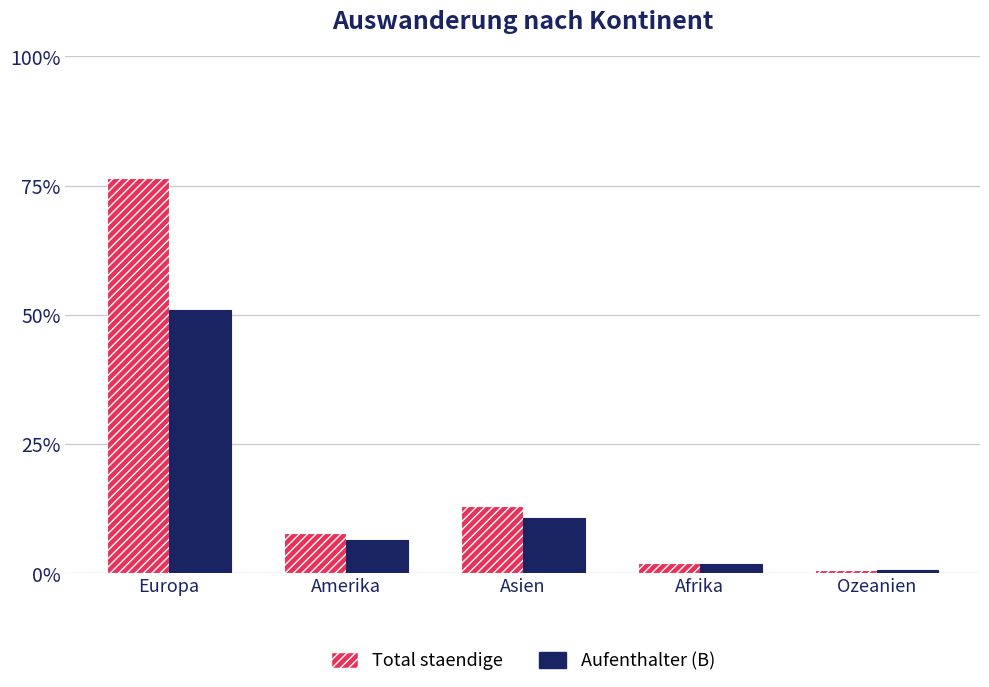

Rank the series by their average value, from highest to lowest.

Total staendige, Aufenthalter (B)